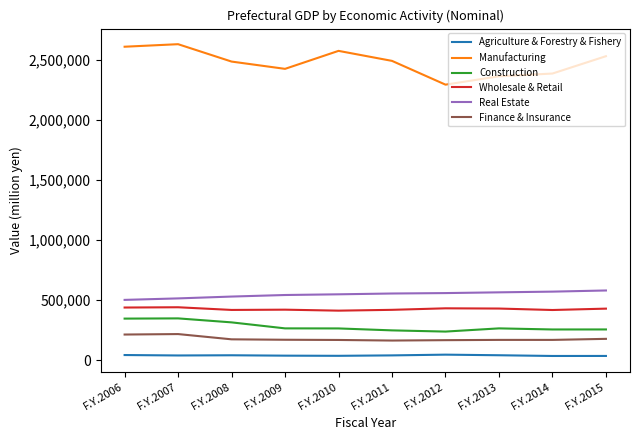

Which series has the largest total across all categories?

Manufacturing